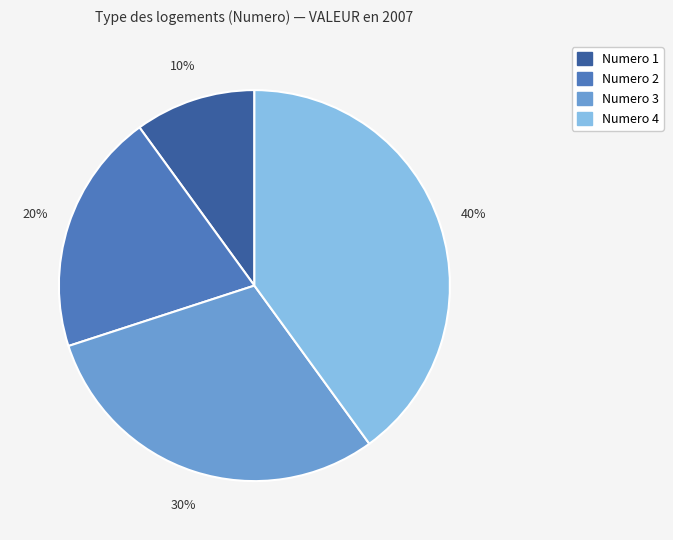

How many slices are in this pie chart?

4